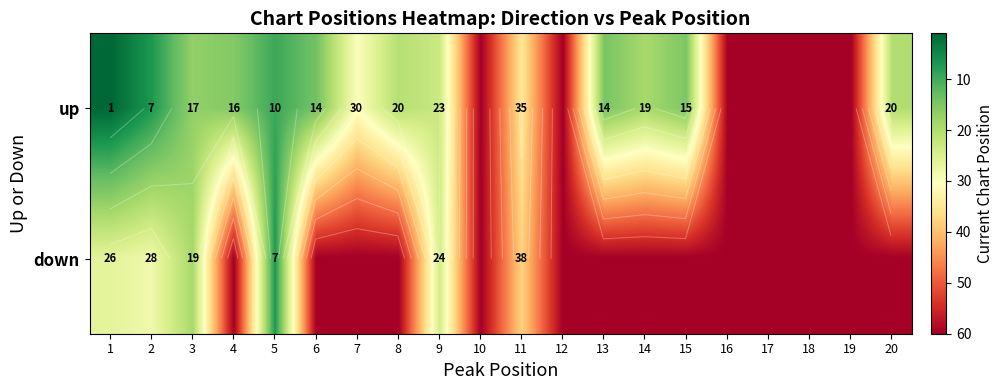

Rank the series by their maximum value, from lowest to highest.

up, down